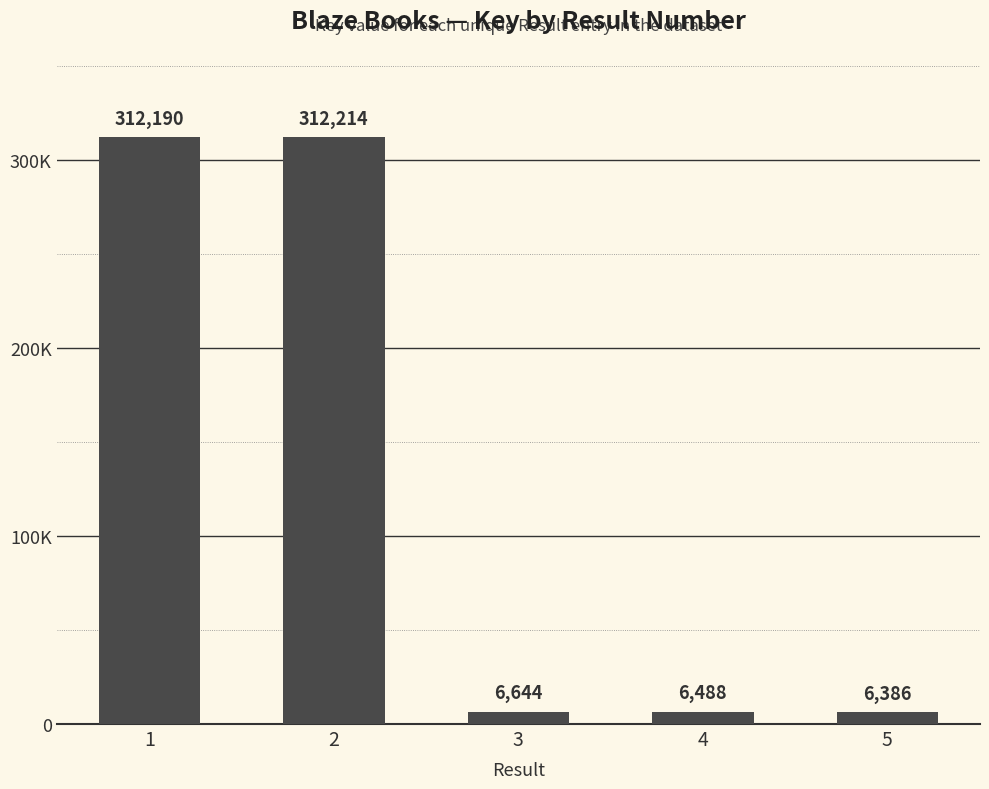

What is the value of the 5th bar from the left?

6386